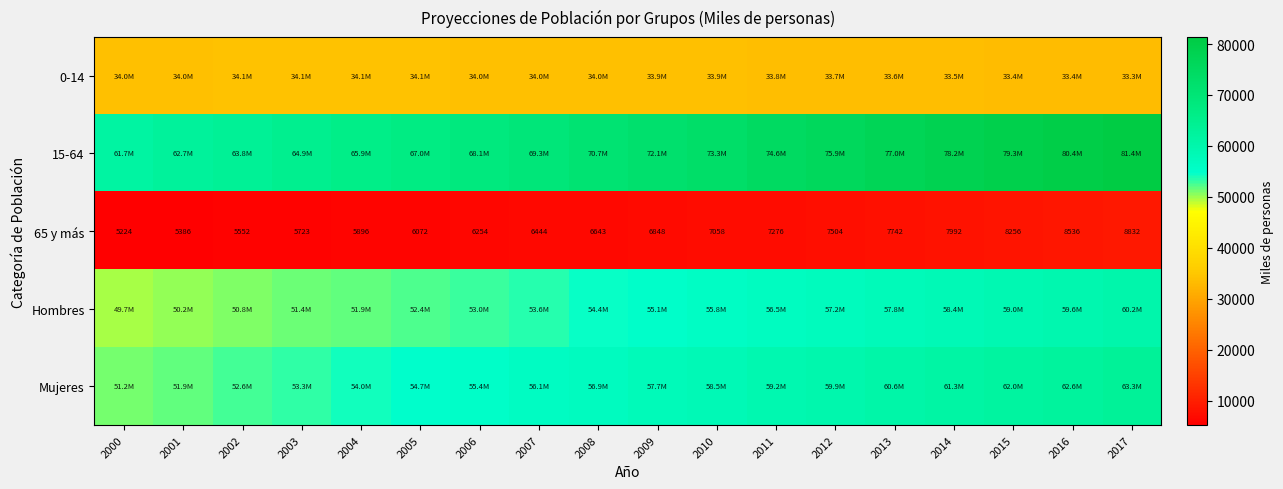

What value does the 65 y más series have at 2015?

8256.0